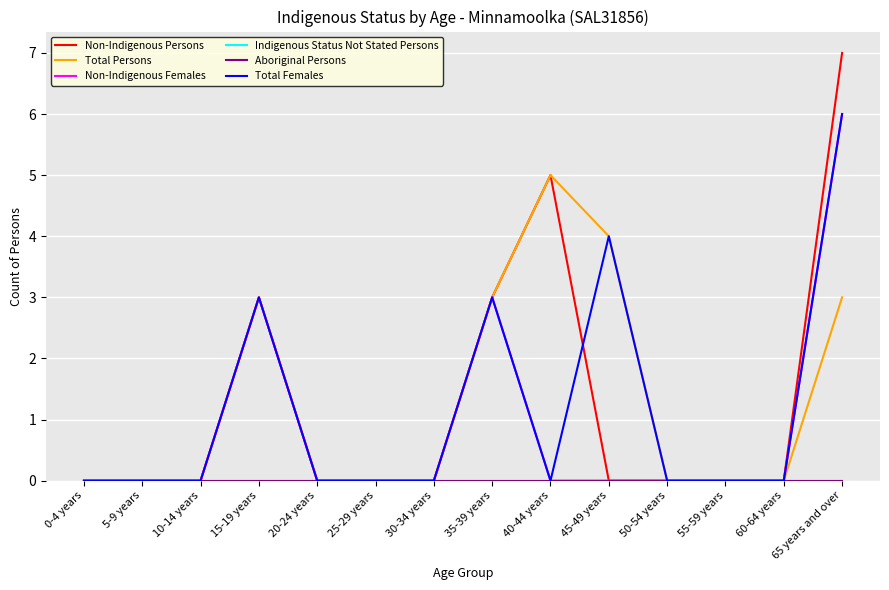

Is the value of Aboriginal Persons at 40-44 years greater than the value of Total Persons at 55-59 years?

No